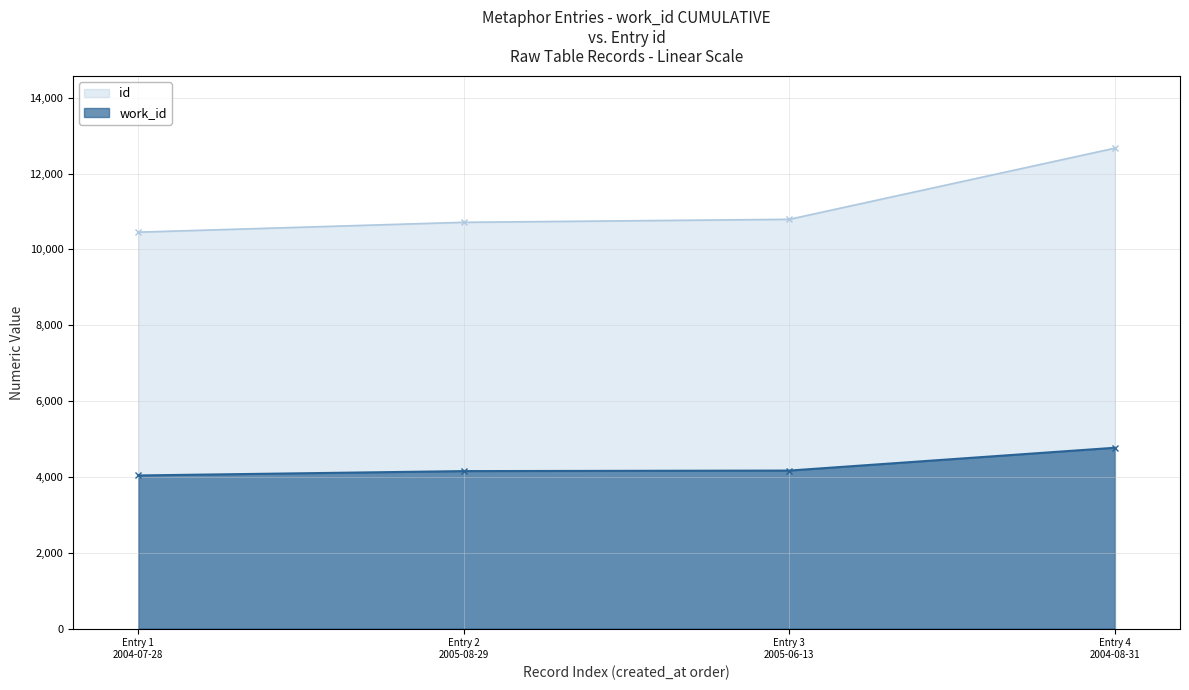

What is the smallest value displayed?

4038